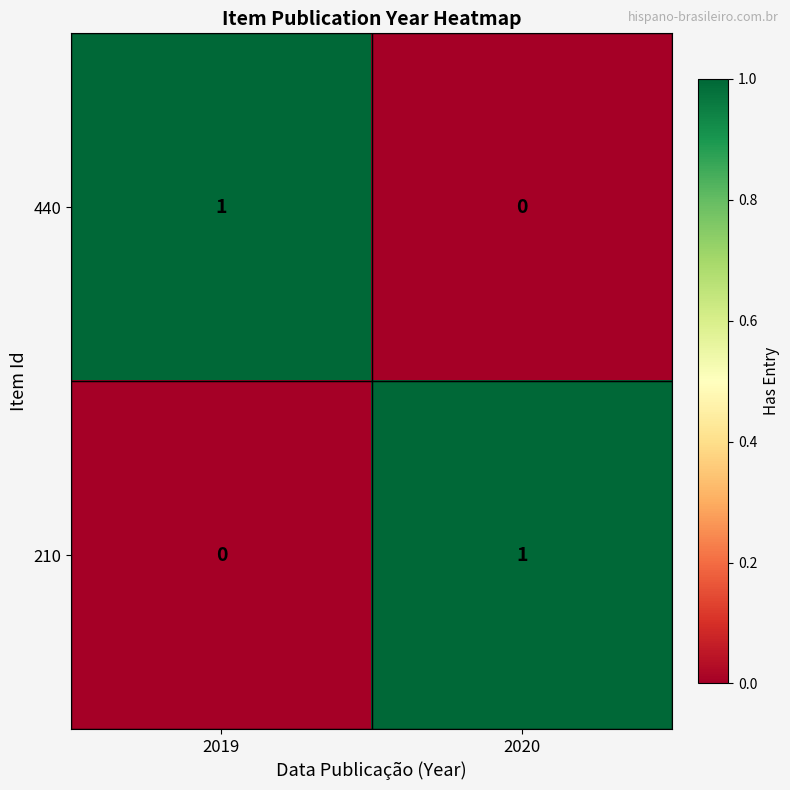

Reading left to right, extract all data points from this chart.

440: 1	0
210: 0	1